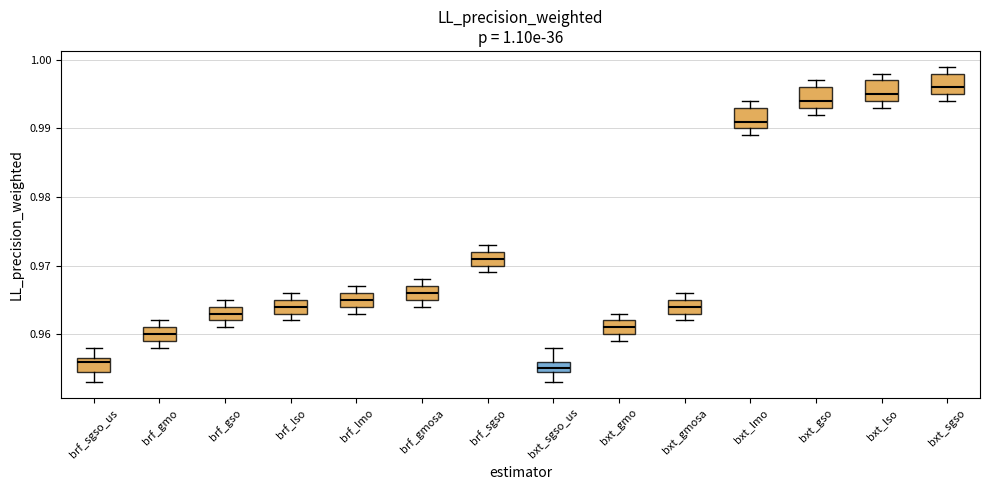

Which box has the lowest median line?

bxt_sgso_us